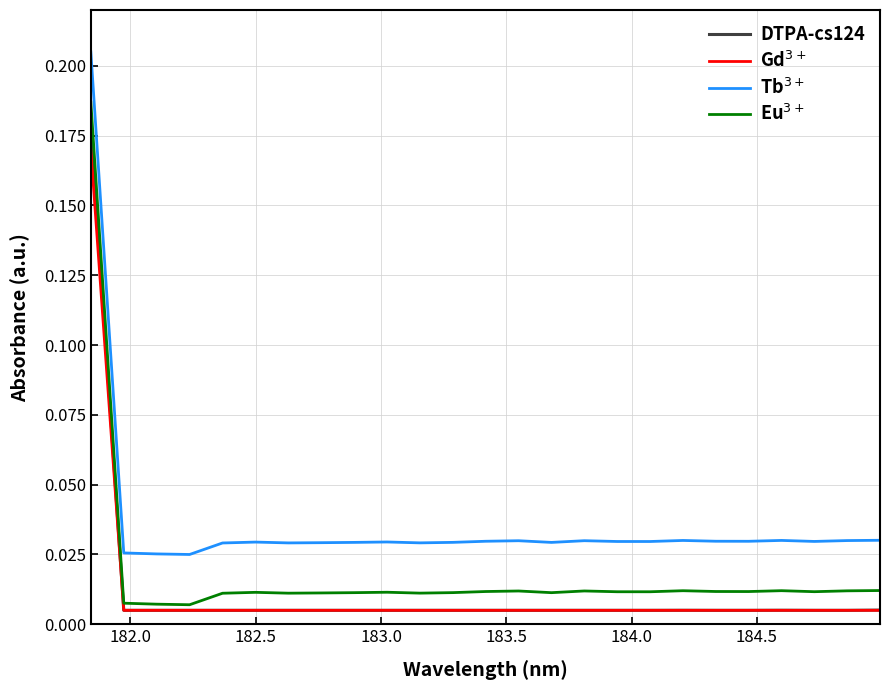

Does the chart display data point markers on the line(s)?

No